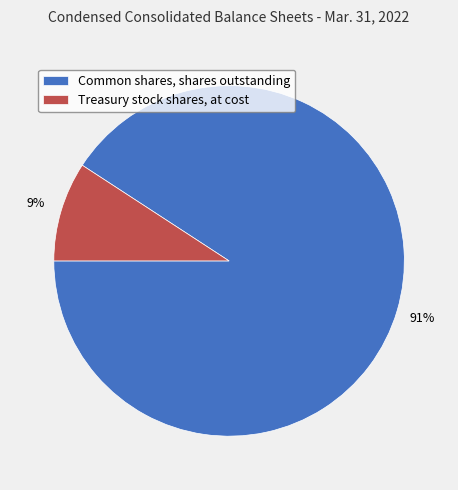

Do Common shares, shares outstanding and Treasury stock shares, at cost together represent more than half of the pie?

Yes